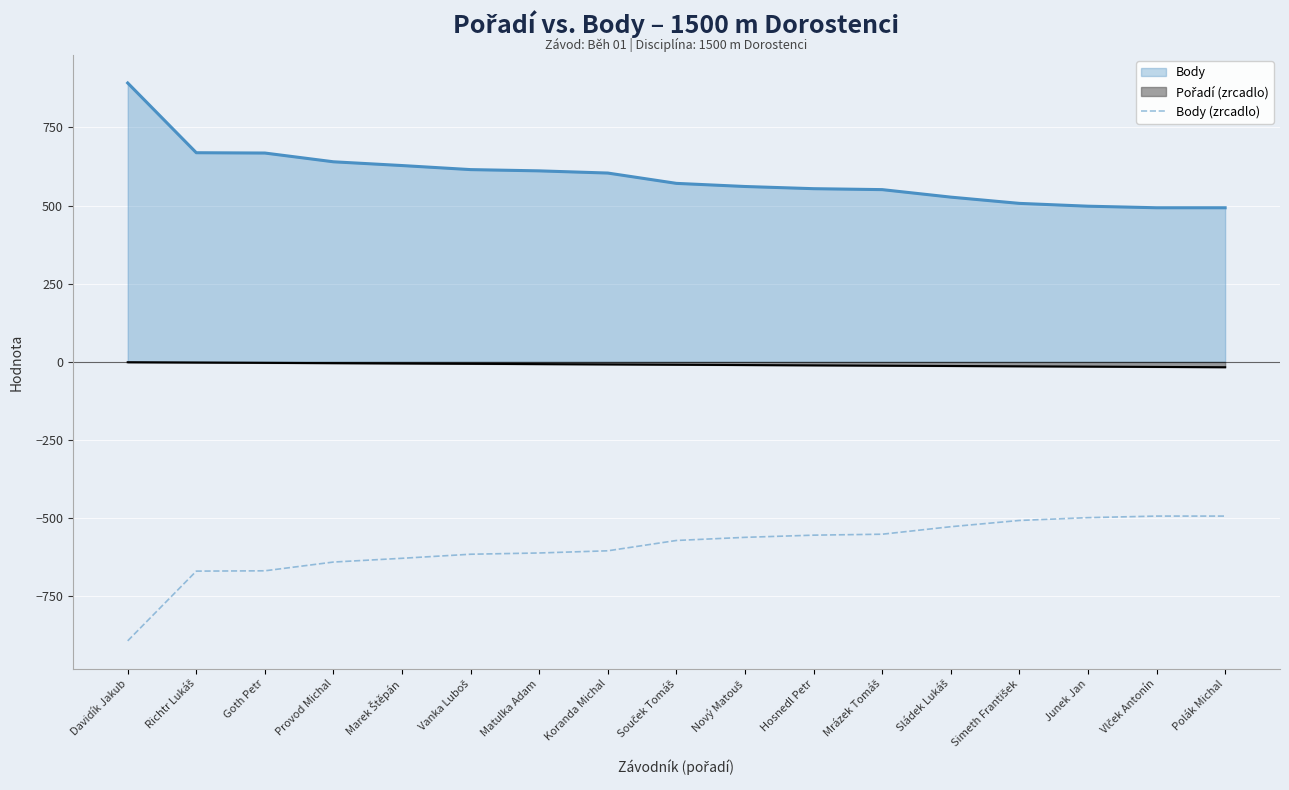

How many data points are less than -571?

8